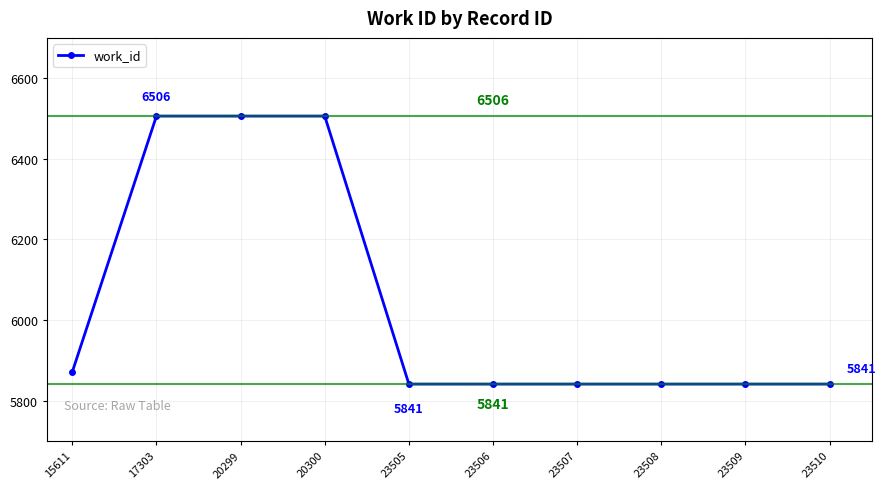

True or false: the data shows 3773 at 23509.

False